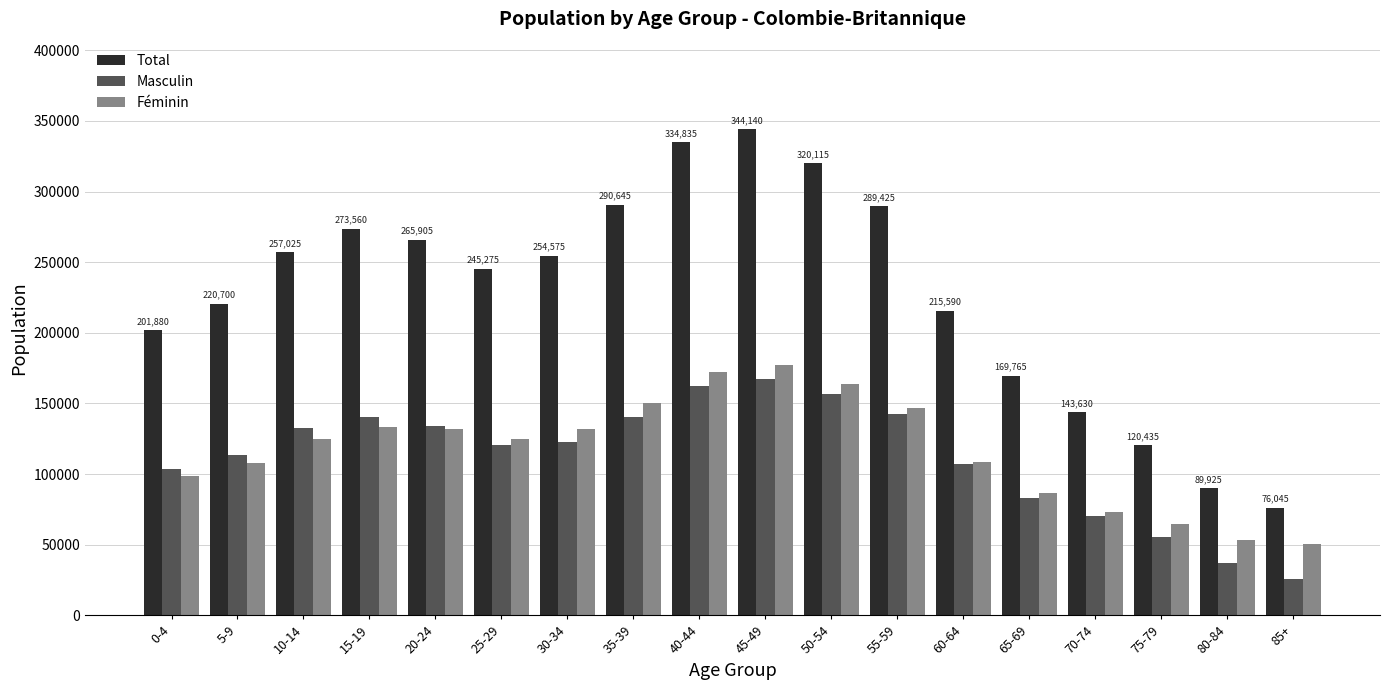

Is the value of Féminin at 5-9 greater than the value of Total at 45-49?

No